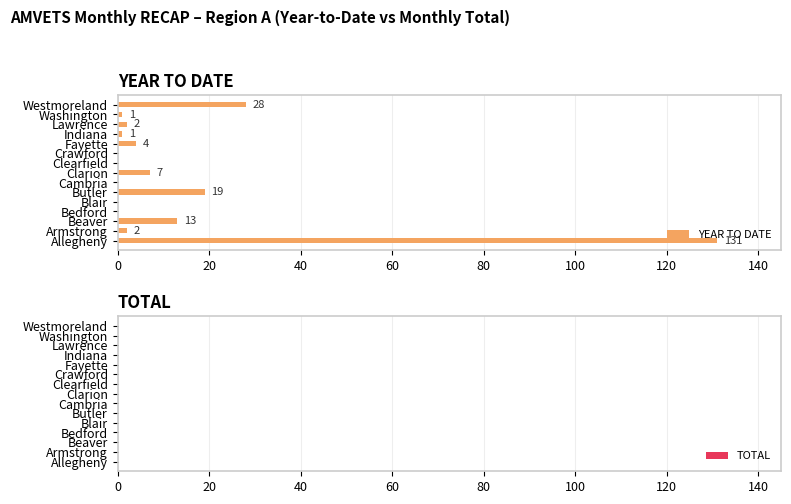

Is it true that the value at Lawrence is 2?

True